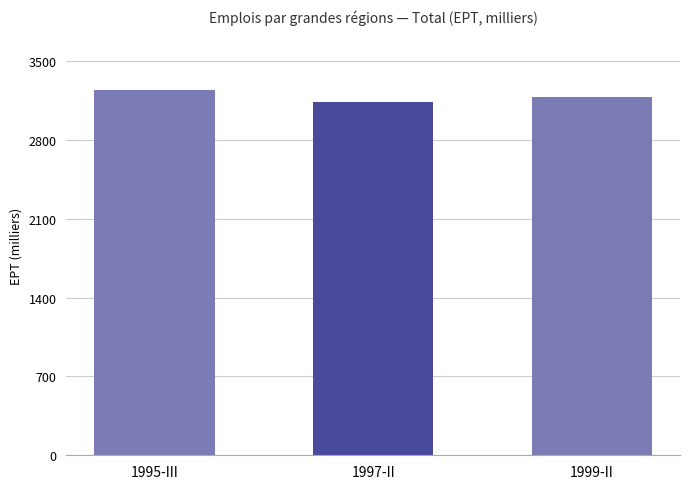

The chart shows a value of 3134.6 at 1997-II. True or false?

True